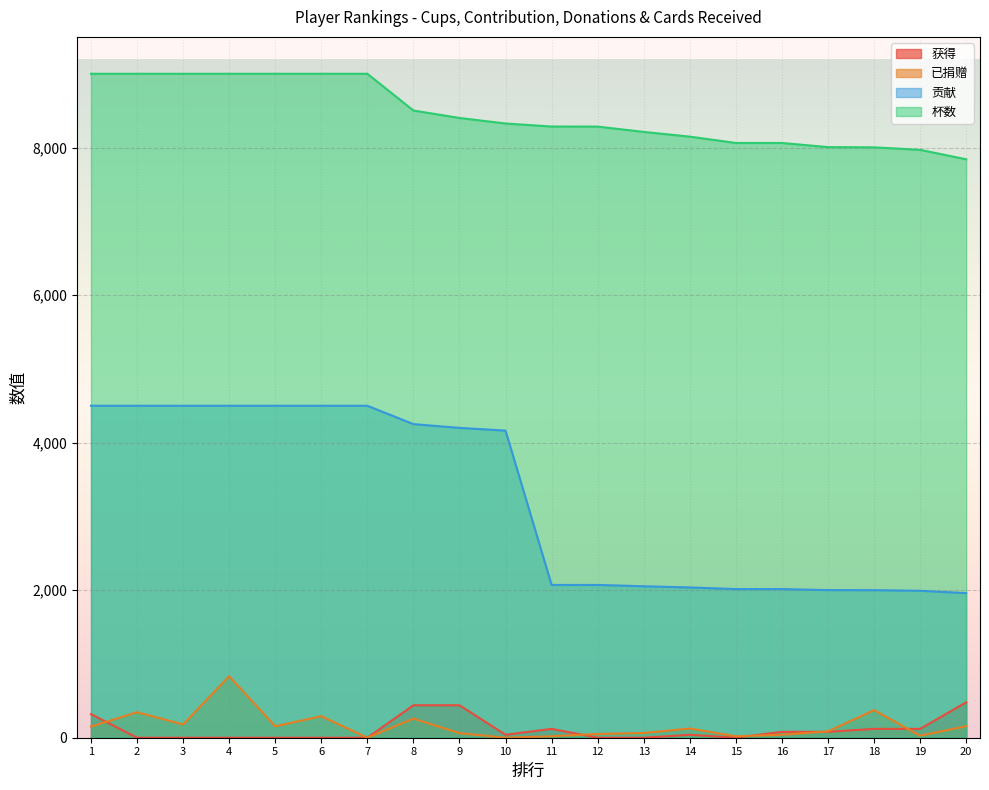

What is the sum of all 获得 values?

2280